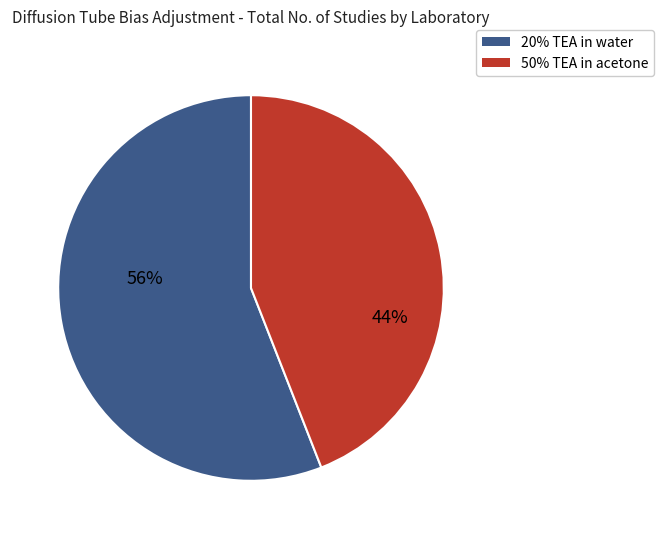

How many slices are in this pie chart?

2